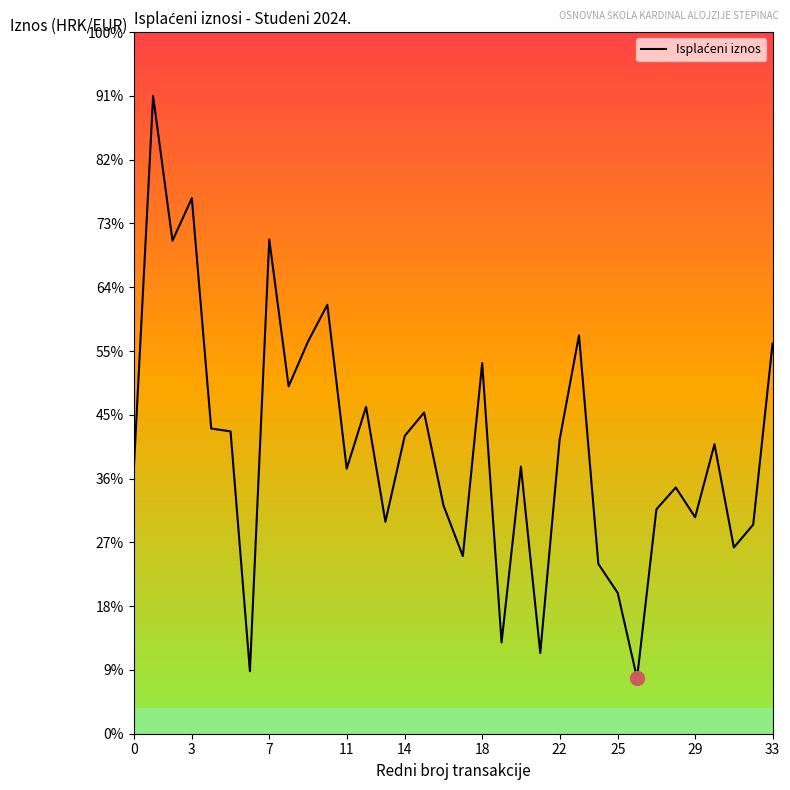

What is the minimum value shown in the chart?

1.0